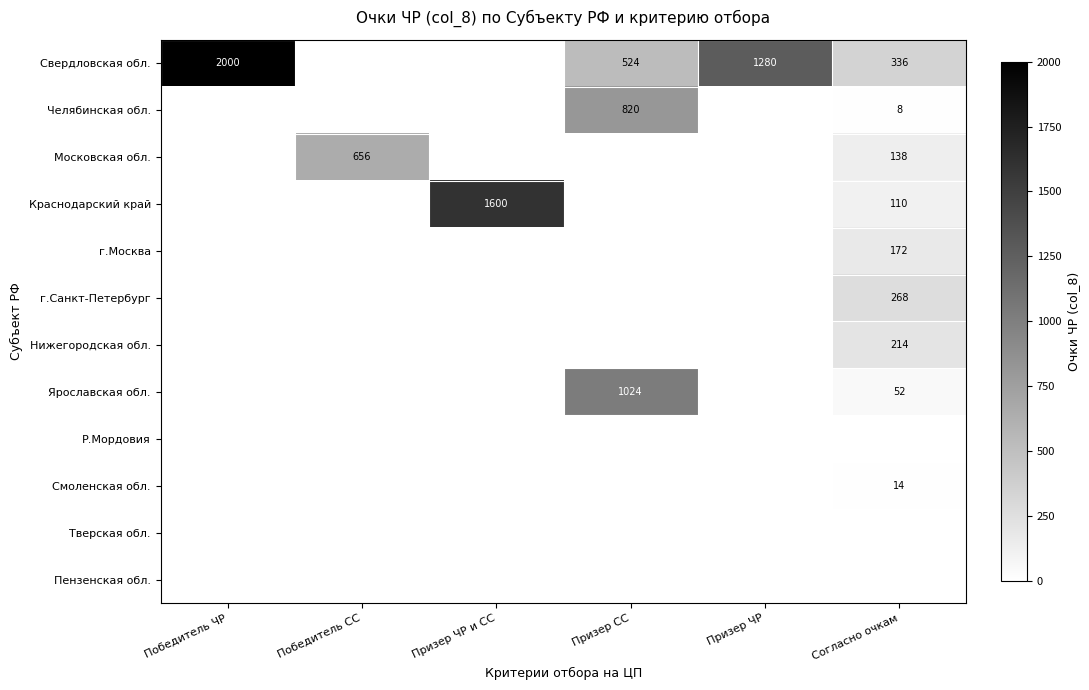

How many distinct data groups are displayed?

12